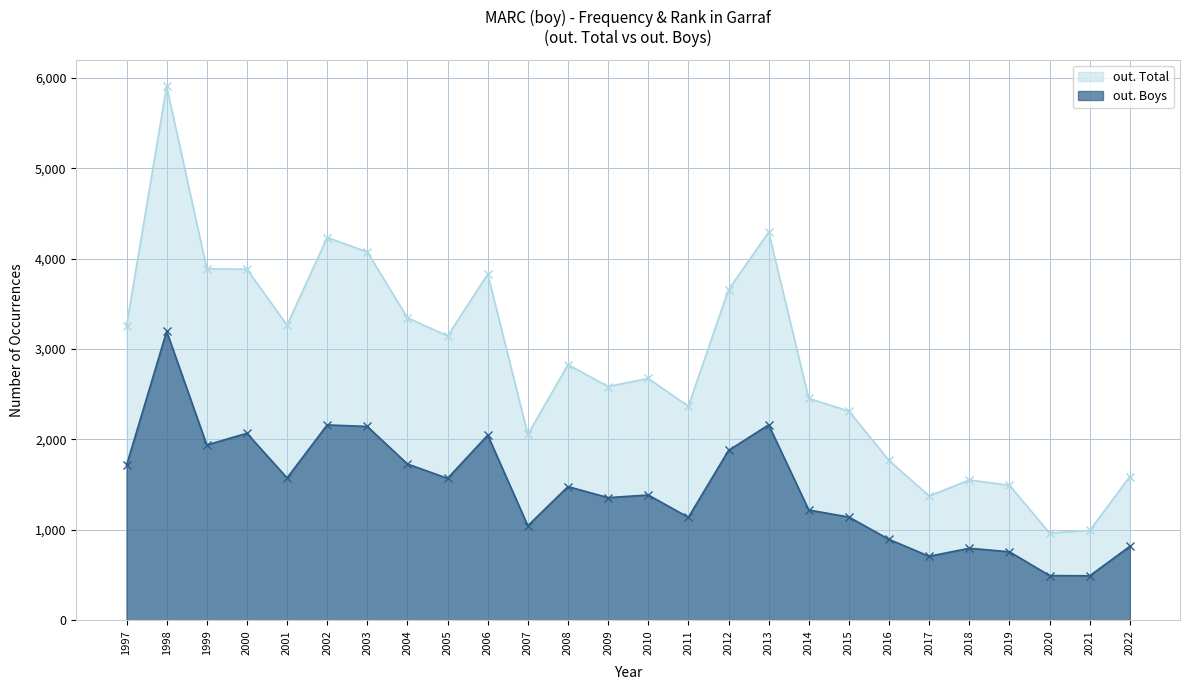

Which category has the highest value in the out. Total series?

1998